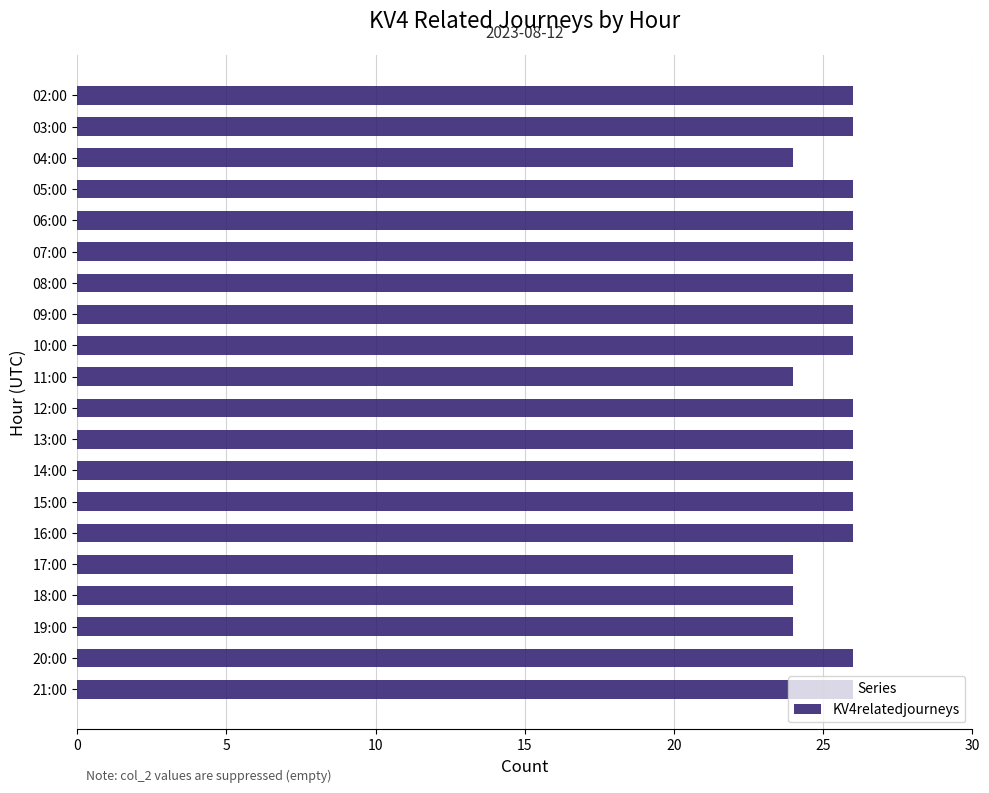

What is the label of the 14th bar from the bottom?

08:00